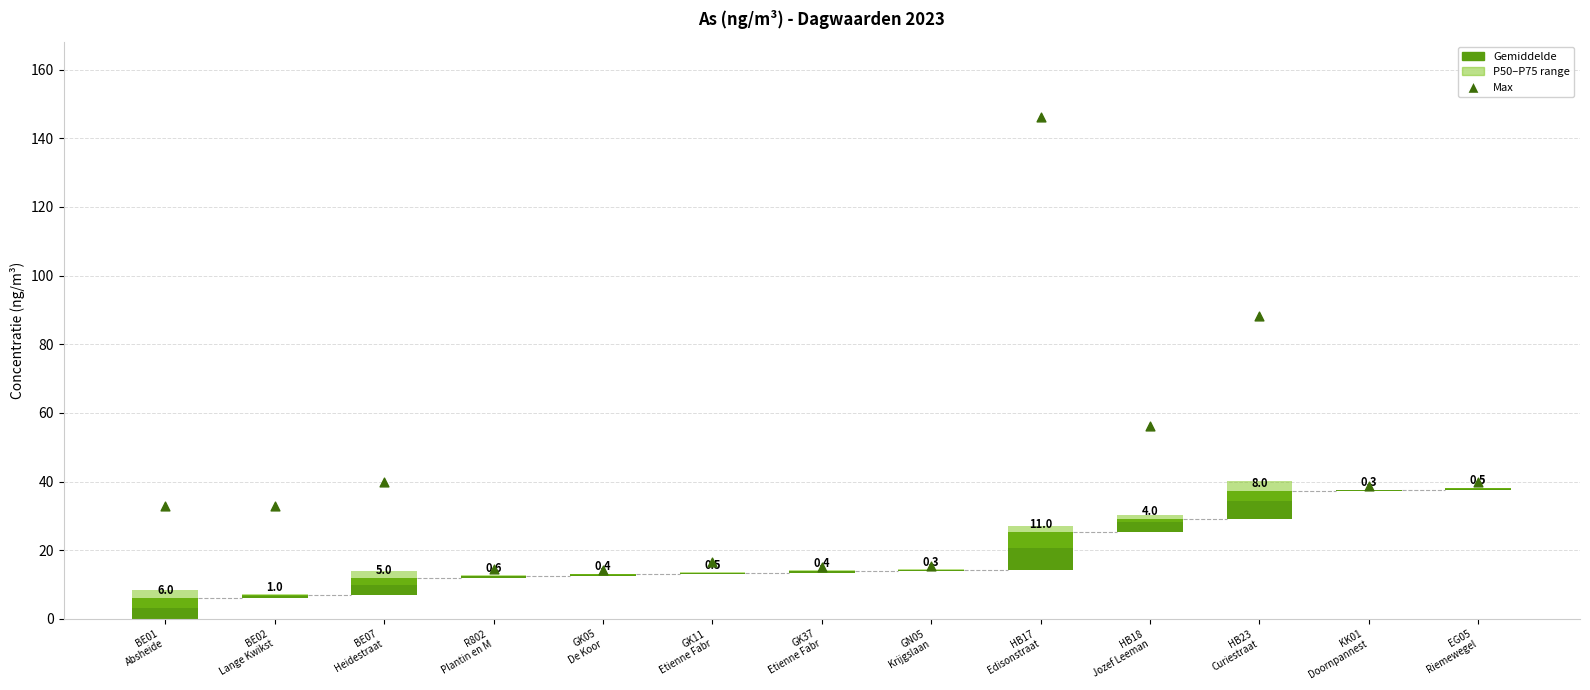

What is the change in value from GK05
De Koor to GN05
Krijgslaan?

+1.3